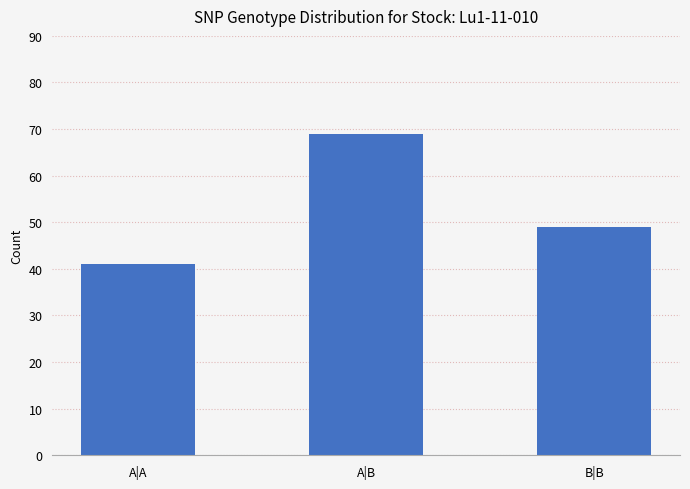

What is the ratio of the value at A|B to the value at A|A?

1.7